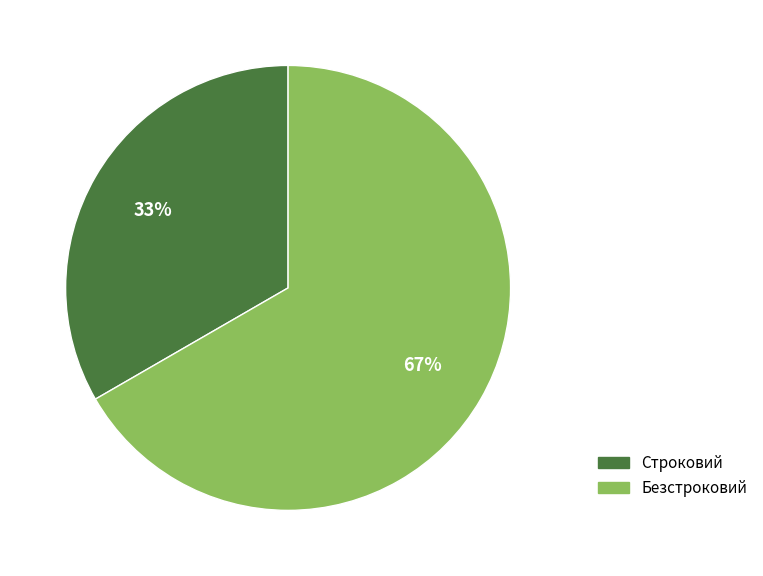

How many slices are in this pie chart?

2